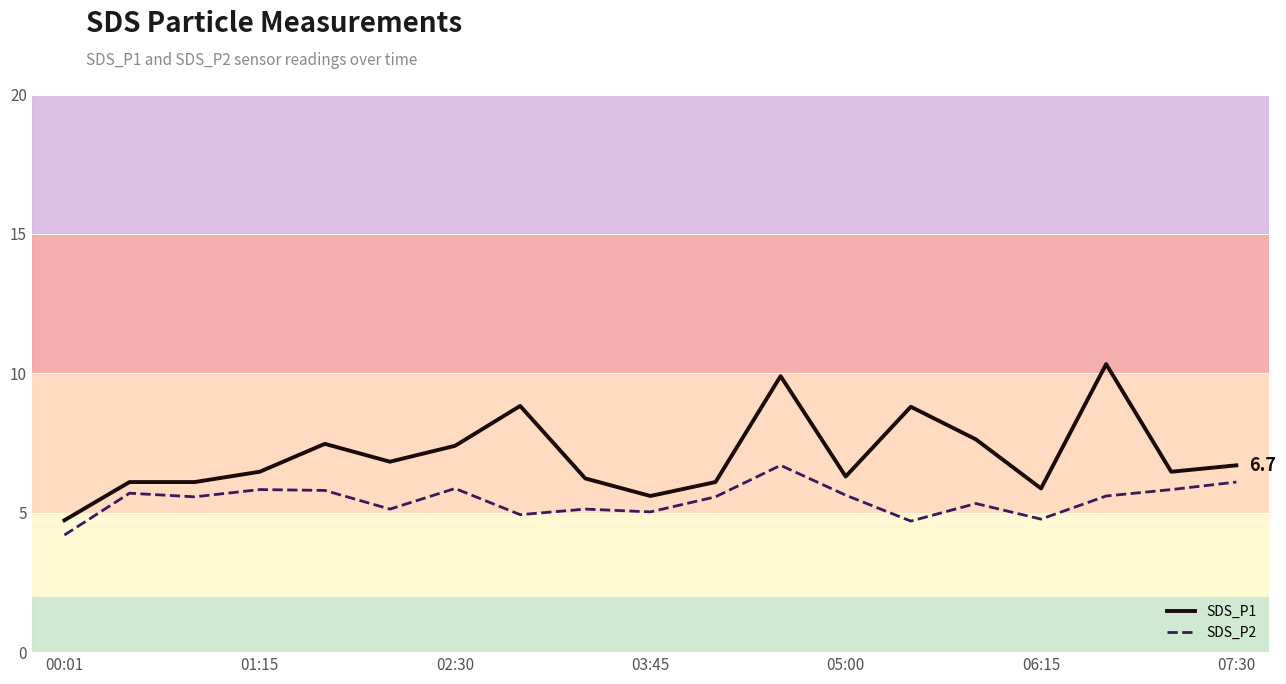

True or false: SDS_P2 and SDS_P1 cross at least once.

False